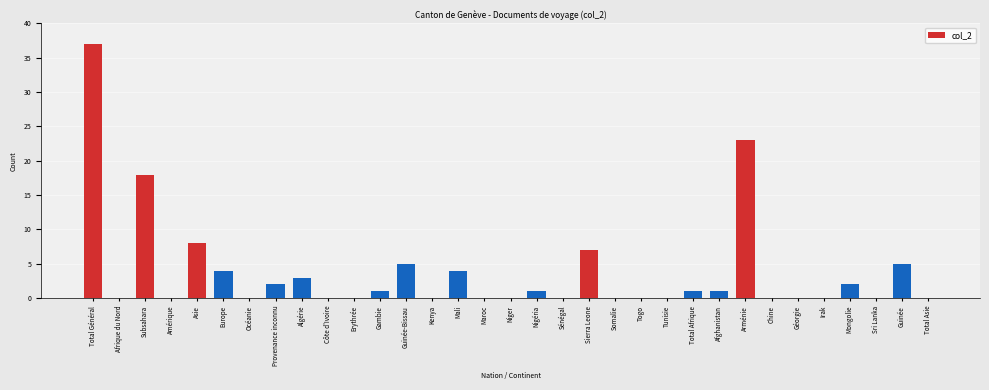

What is the greatest value displayed?

37